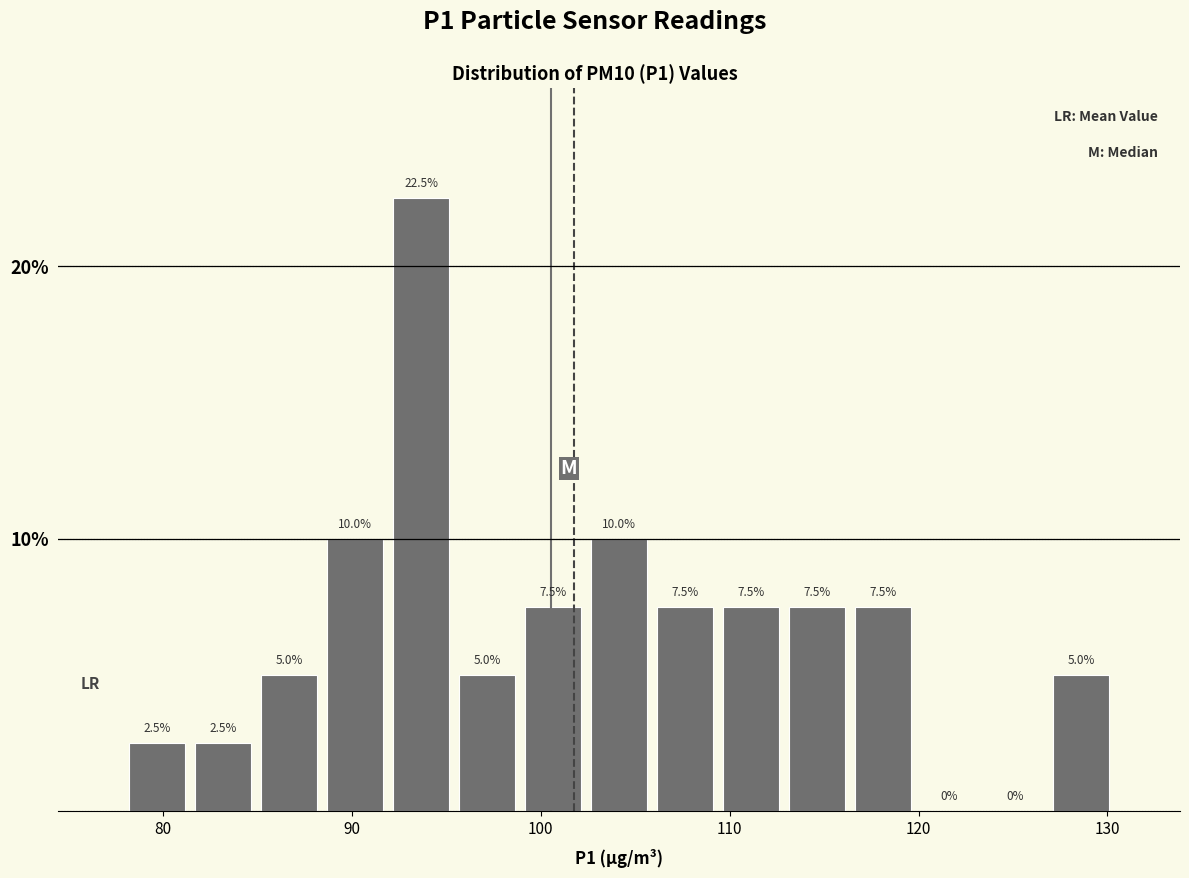

Read against the x-axis, roughly where is the centre of the tallest bar?

94